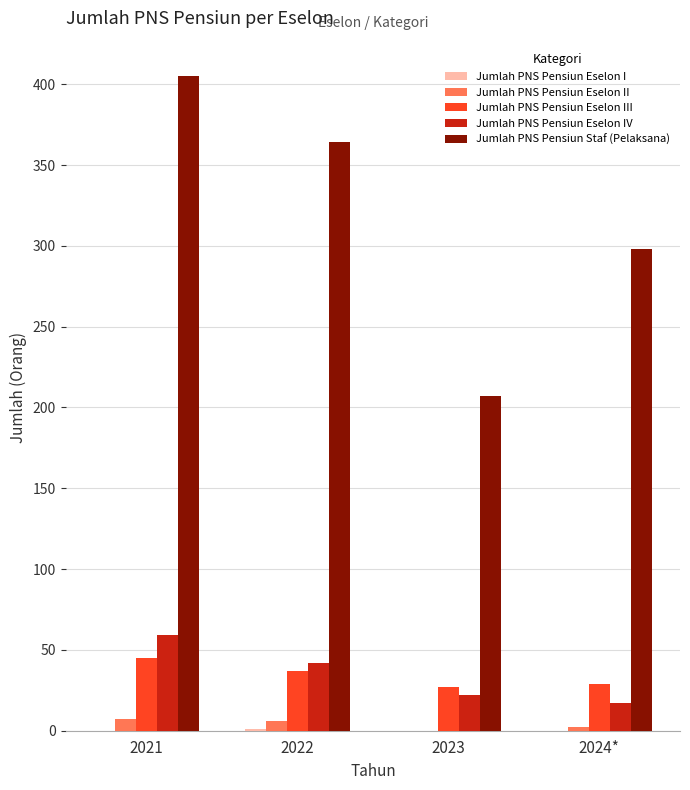

Which series has the largest total across all categories?

Jumlah PNS Pensiun Staf (Pelaksana)